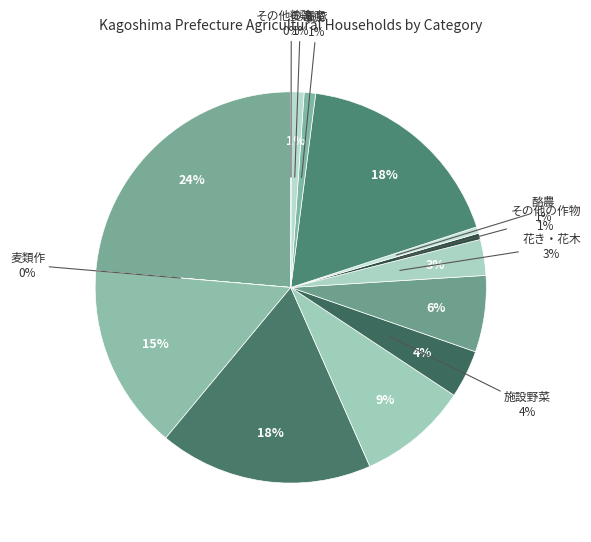

Combined, what portion of the pie is 稲作 and その他の作物?

24.2%